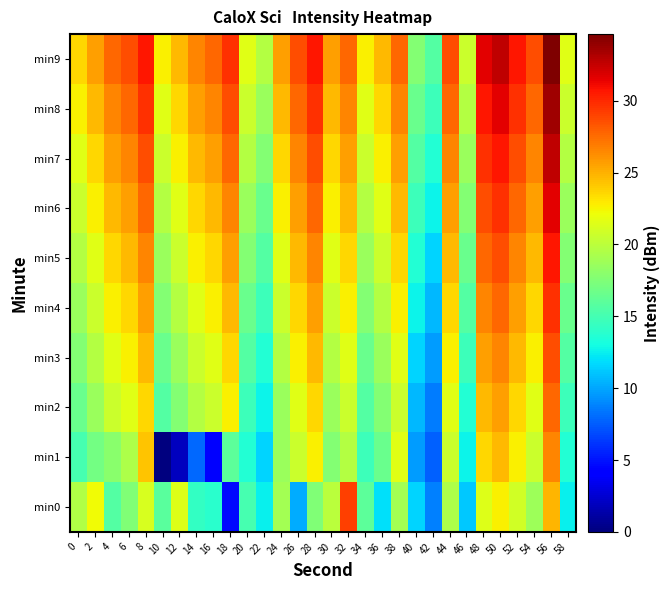

Reading left to right, list all the values displayed in this chart.

min0: 0=19.5	2=22.3	4=15.6	6=17.5	8=21.1	10=15.8	12=21.5	14=14.3	16=13.9	18=4.6	20=15.1	22=12.6	24=19.0	26=10.2	28=17.5	30=20.0	32=29.1	34=16.0	36=12.0	38=19.0	40=11.6	42=8.8	44=19.5	46=11.1	48=21.4	50=22.7	52=20.9	54=18.8	56=24.8	58=12.6
min1: 0=15.1	2=16.9	4=18.0	6=19.5	8=24.2	10=0.0	12=1.9	14=7.9	16=4.3	18=16.0	20=13.6	22=11.6	24=18.6	26=20.6	28=22.6	30=17.6	32=19.6	34=14.6	36=16.6	38=21.6	40=9.6	42=7.6	44=20.6	46=12.6	48=23.6	50=24.6	52=22.6	54=20.6	56=26.6	58=13.6
min2: 0=16.6	2=18.6	4=20.6	6=21.6	8=23.6	10=15.6	12=17.6	14=19.6	16=20.6	18=22.6	20=14.6	22=12.6	24=18.6	26=21.6	28=23.6	30=18.6	32=20.6	34=15.6	36=17.6	38=20.6	40=10.6	42=8.6	44=21.6	46=13.6	48=24.6	50=25.6	52=23.6	54=21.6	56=27.6	58=14.6
min3: 0=17.6	2=19.6	4=21.6	6=22.6	8=24.6	10=16.6	12=18.6	14=20.6	16=21.6	18=23.6	20=15.6	22=13.6	24=19.6	26=22.6	28=24.6	30=19.6	32=21.6	34=16.6	36=18.6	38=21.6	40=11.6	42=9.6	44=22.6	46=14.6	48=25.6	50=26.6	52=24.6	54=22.6	56=28.6	58=15.6
min4: 0=18.6	2=20.6	4=22.6	6=23.6	8=25.6	10=17.6	12=19.6	14=21.6	16=22.6	18=24.6	20=16.6	22=14.6	24=20.6	26=23.6	28=25.6	30=20.6	32=22.6	34=17.6	36=19.6	38=22.6	40=12.6	42=10.6	44=23.6	46=15.6	48=26.6	50=27.6	52=25.6	54=23.6	56=29.6	58=16.6
min5: 0=19.6	2=21.6	4=23.6	6=24.6	8=26.6	10=18.6	12=20.6	14=22.6	16=23.6	18=25.6	20=17.6	22=15.6	24=21.6	26=24.6	28=26.6	30=21.6	32=23.6	34=18.6	36=20.6	38=23.6	40=13.6	42=11.6	44=24.6	46=16.6	48=27.6	50=28.6	52=26.6	54=24.6	56=30.6	58=17.6
min6: 0=20.6	2=22.6	4=24.6	6=25.6	8=27.6	10=19.6	12=21.6	14=23.6	16=24.6	18=26.6	20=18.6	22=16.6	24=22.6	26=25.6	28=27.6	30=22.6	32=24.6	34=19.6	36=21.6	38=24.6	40=14.6	42=12.6	44=25.6	46=17.6	48=28.6	50=29.6	52=27.6	54=25.6	56=31.6	58=18.6
min7: 0=21.6	2=23.6	4=25.6	6=26.6	8=28.6	10=20.6	12=22.6	14=24.6	16=25.6	18=27.6	20=19.6	22=17.6	24=23.6	26=26.6	28=28.6	30=23.6	32=25.6	34=20.6	36=22.6	38=25.6	40=15.6	42=13.6	44=26.6	46=18.6	48=29.6	50=30.6	52=28.6	54=26.6	56=32.6	58=19.6
min8: 0=22.6	2=24.6	4=26.6	6=27.6	8=29.6	10=21.6	12=23.6	14=25.6	16=26.6	18=28.6	20=20.6	22=18.6	24=24.6	26=27.6	28=29.6	30=24.6	32=26.6	34=21.6	36=23.6	38=26.6	40=16.6	42=14.6	44=27.6	46=19.6	48=30.6	50=31.6	52=29.6	54=27.6	56=33.6	58=20.6
min9: 0=23.6	2=25.6	4=27.6	6=28.6	8=30.6	10=22.6	12=24.6	14=26.6	16=27.6	18=29.6	20=21.6	22=19.6	24=25.6	26=28.6	28=30.6	30=25.6	32=27.6	34=22.6	36=24.6	38=27.6	40=17.6	42=15.6	44=28.6	46=20.6	48=31.6	50=32.6	52=30.6	54=28.6	56=34.6	58=21.6